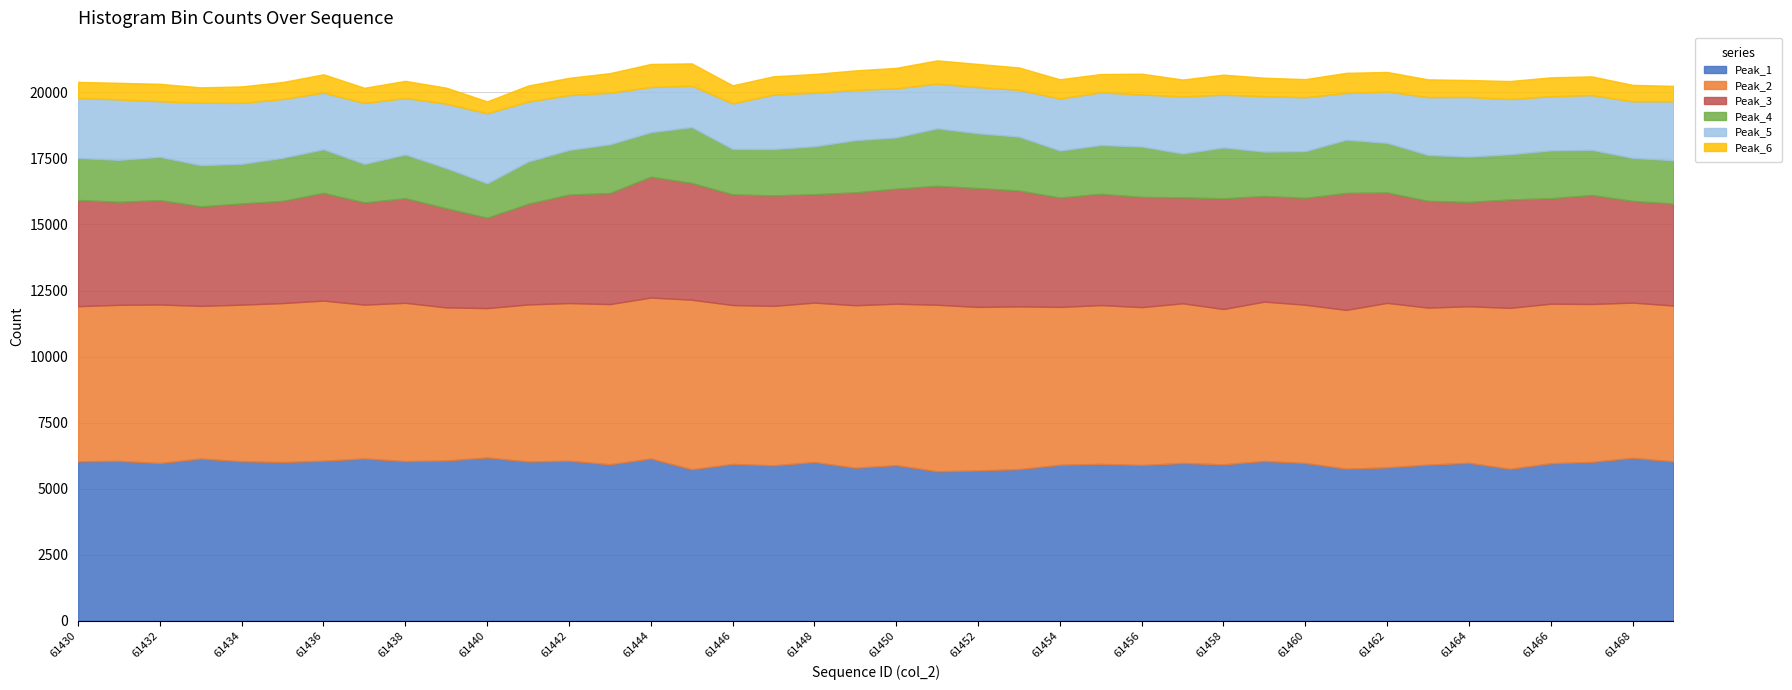

The Peak_4 series shows 1908 at 61456. True or false?

True